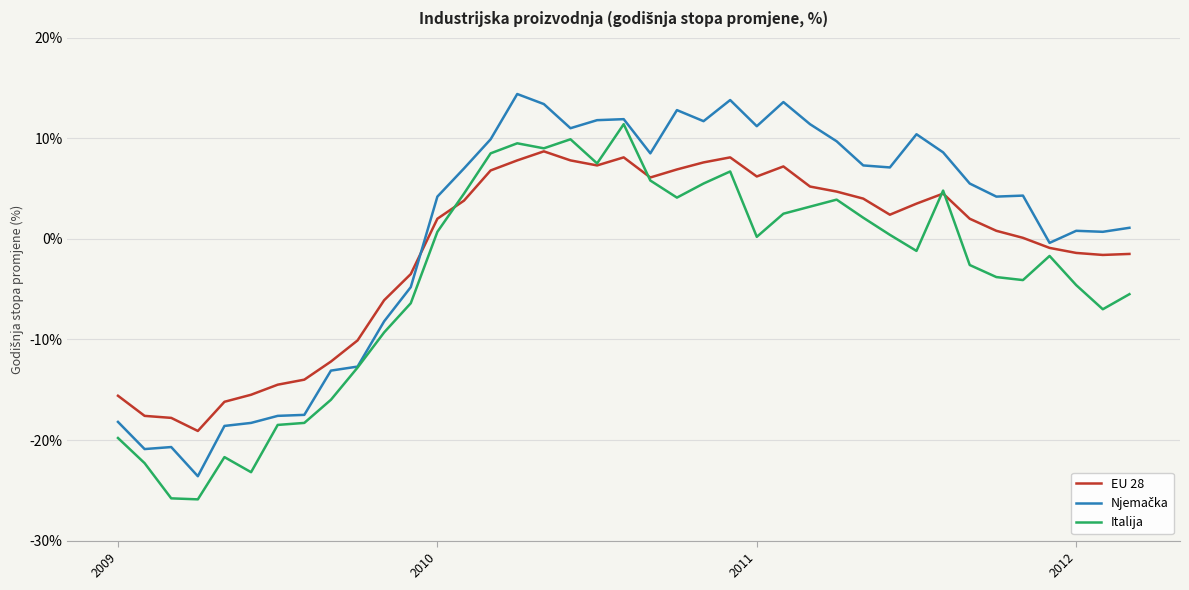

What is the lowest value of the Italija series?

-25.9